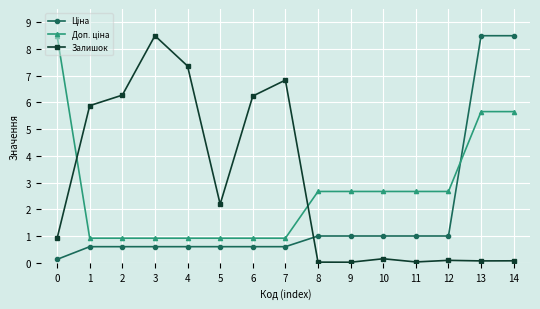

The value of Залишок at 6 is 8.5. True or false?

False